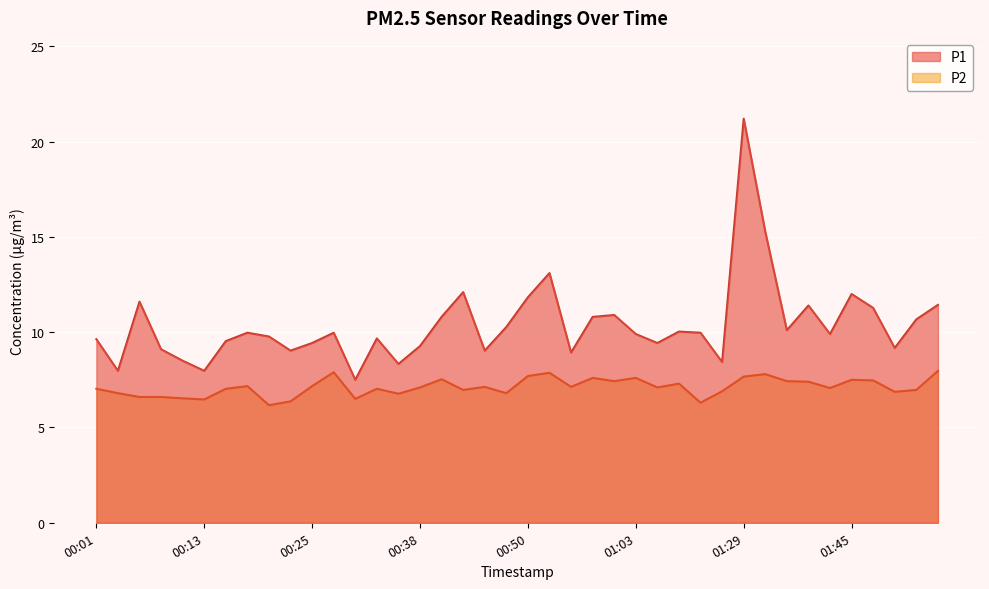

At which category does the chart reach its peak across all series?

01:29